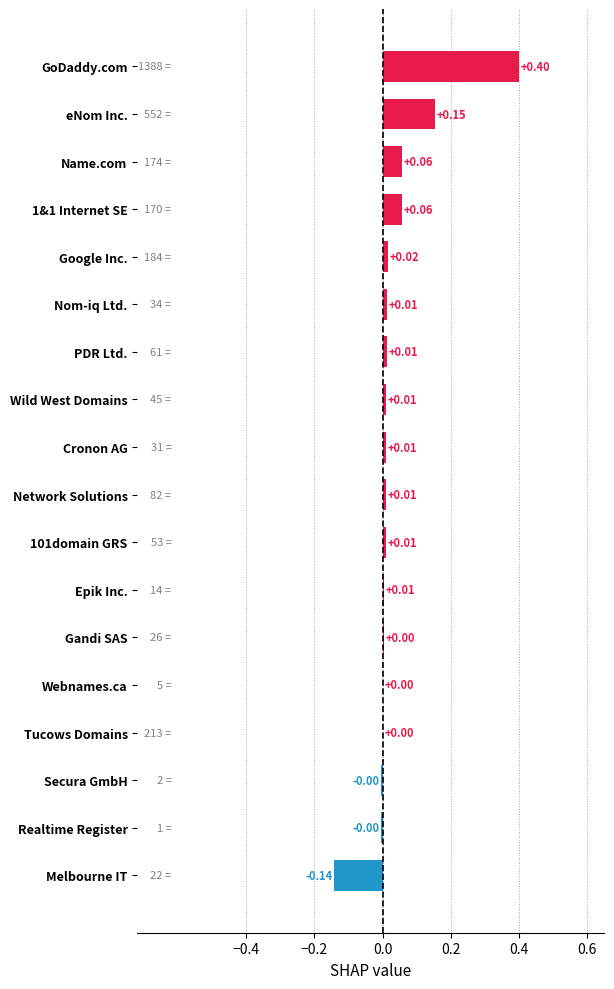

What is the sum of all values?

0.6